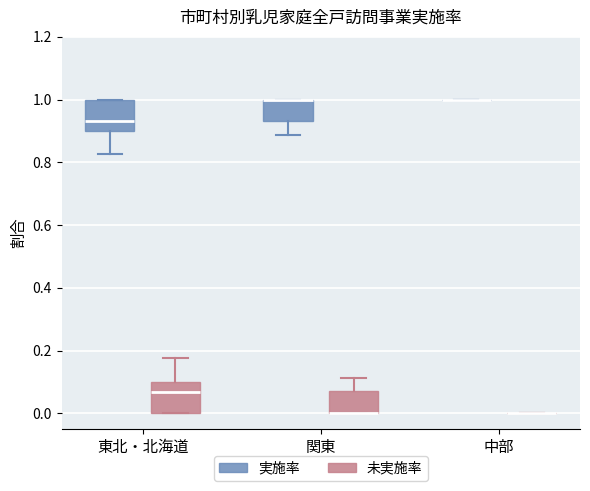

Reading left to right, transcribe this box plot: for each box, give where its median line is, the range the box spans, and where its two whiskers end, as read against the y-axis. The values are not printed on the chart, so give them approximately, as read against the axis.

東北・北海道 (実施率): median 0.94, box 0.90 to 1.00, whiskers 0.82 to 1.00
東北・北海道 (未実施率): median 0.06, box 0.00 to 0.10, whiskers 0.00 to 0.18
関東 (実施率): median 1.00 (drawn on the box's upper edge), box 0.94 to 1.00, whiskers 0.88 to 1.00
関東 (未実施率): median 0.00 (drawn on the box's lower edge), box 0.00 to 0.06, whiskers 0.00 to 0.12
中部 (実施率): box collapsed to a line at 1.00, whiskers 1.00 to 1.00
中部 (未実施率): box collapsed to a line at 0.00, whiskers 0.00 to 0.00